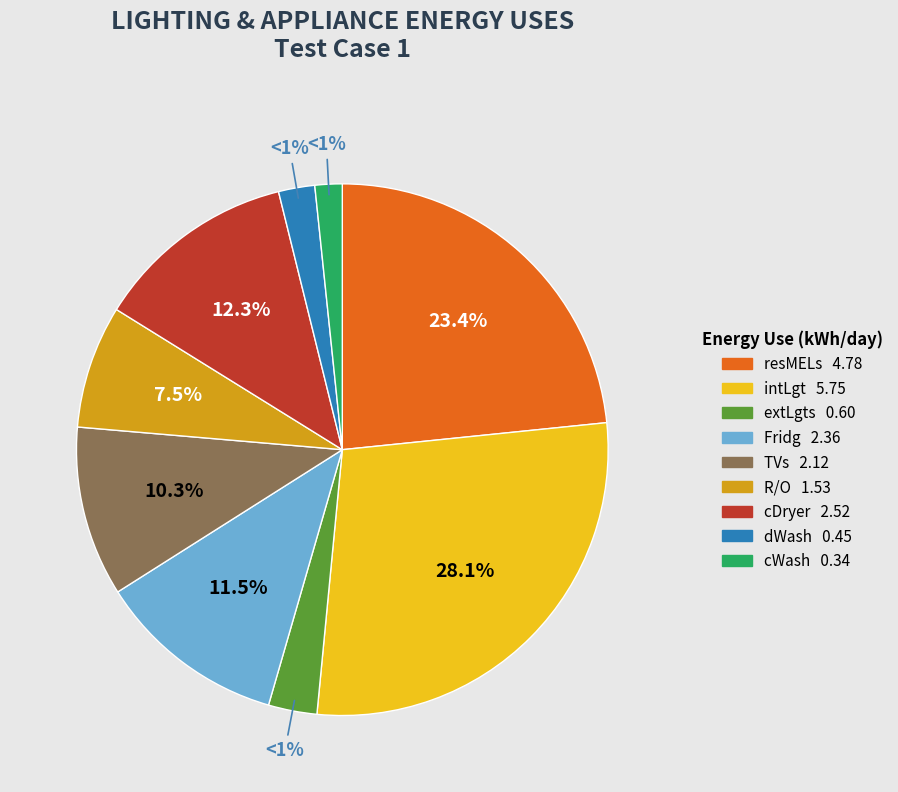

Do TVs and cWash together represent more than half of the pie?

No